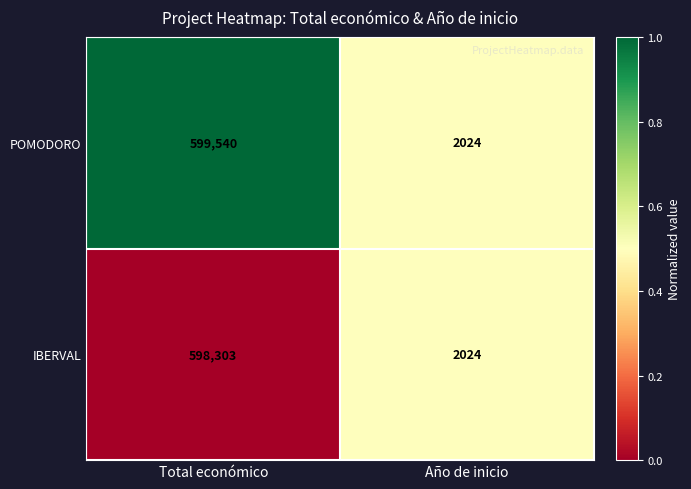

What is the spread (max minus min) of values at Total económico?

1237